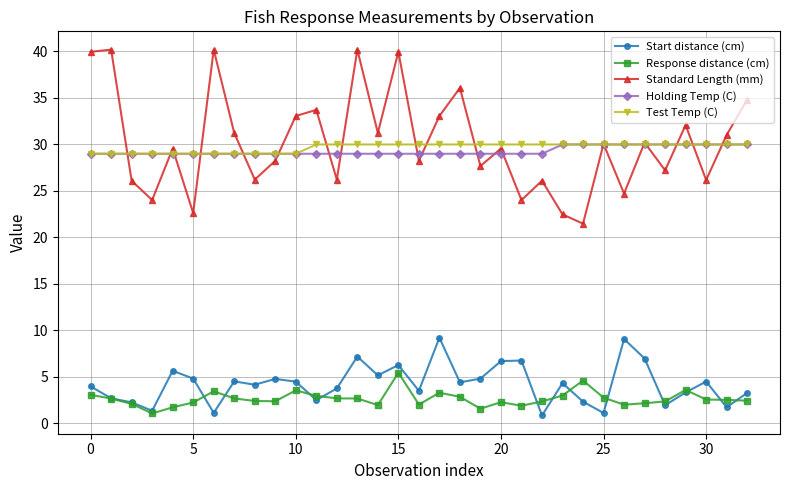

Which series has the largest range (max minus min)?

Standard Length (mm)